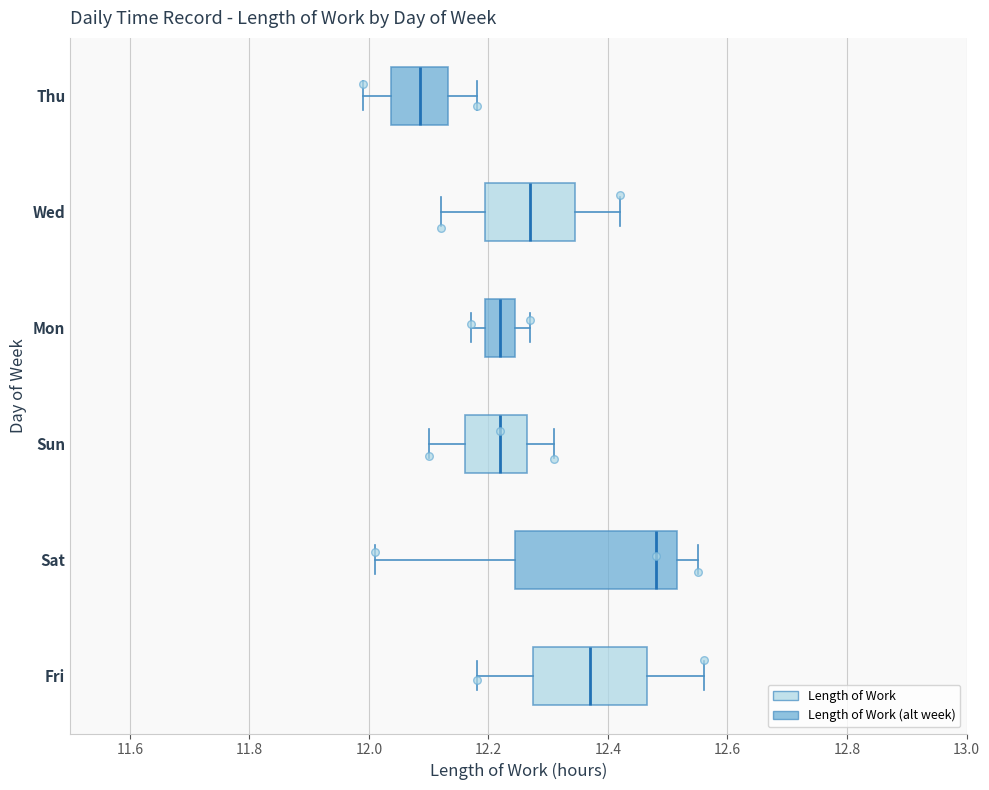

Reading bottom to top, read every box against the x-axis: the position of its median line, the range the box covers, and the ends of its whiskers. The values are not printed on the chart, so give them approximately, as read against the axis.

Fri: median 12.38, box 12.28 to 12.46, whiskers 12.18 to 12.56
Sat: median 12.48, box 12.24 to 12.52, whiskers 12.02 to 12.56
Sun: median 12.22, box 12.16 to 12.26, whiskers 12.10 to 12.32
Mon: median 12.22, box 12.20 to 12.24, whiskers 12.18 to 12.28
Wed: median 12.28, box 12.20 to 12.34, whiskers 12.12 to 12.42
Thu: median 12.08, box 12.04 to 12.14, whiskers 12.00 to 12.18